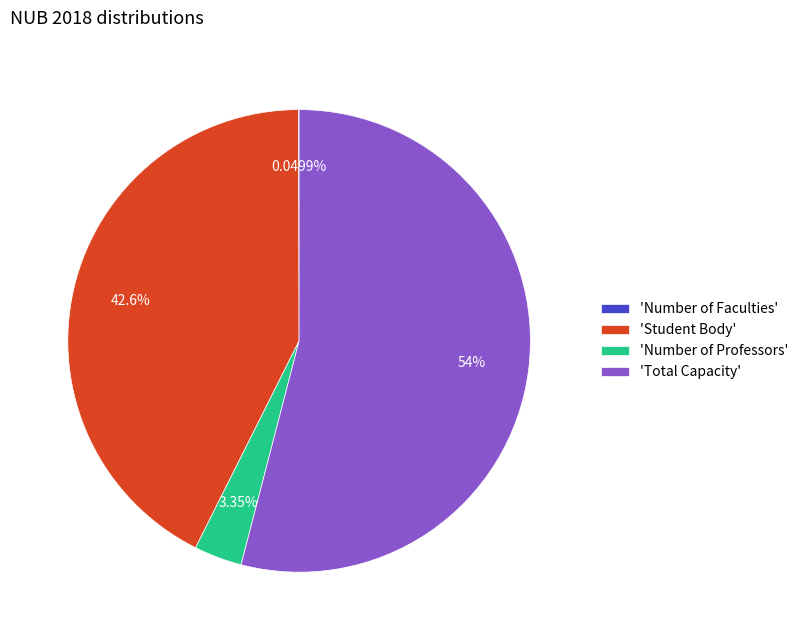

What is the largest slice in the pie chart?

'Total Capacity'